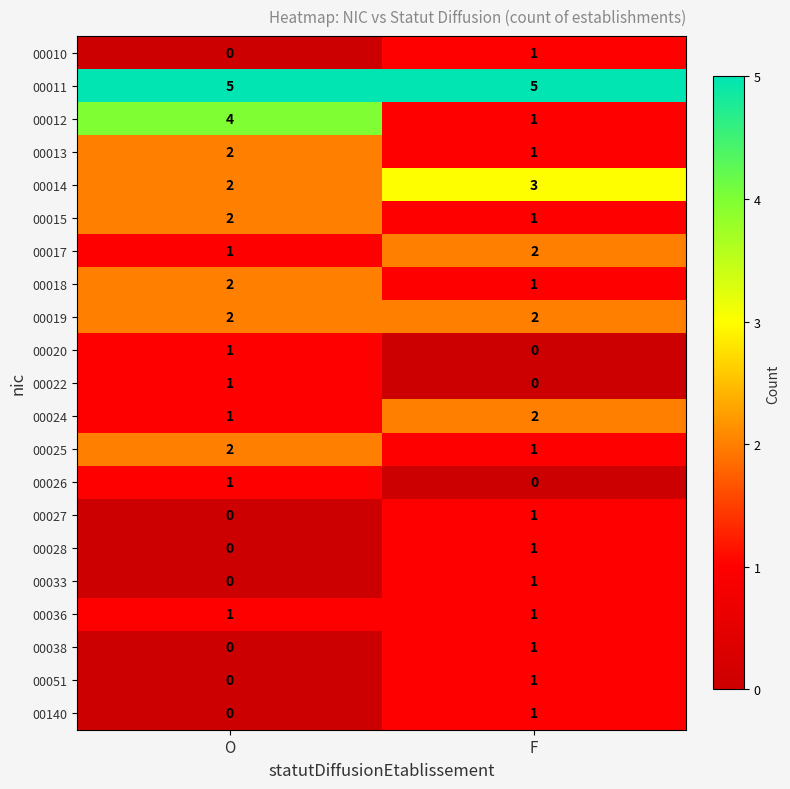

Which category has the lowest value in the 00033 series?

O